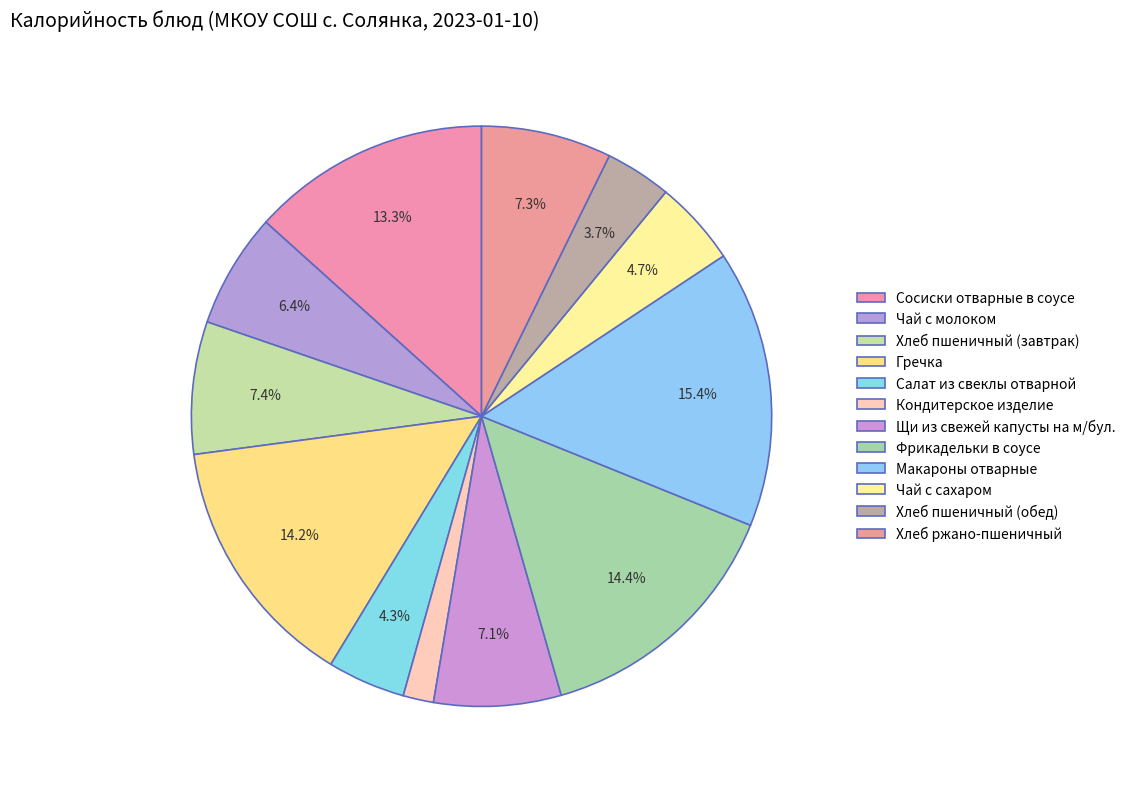

How many slices are in this pie chart?

12